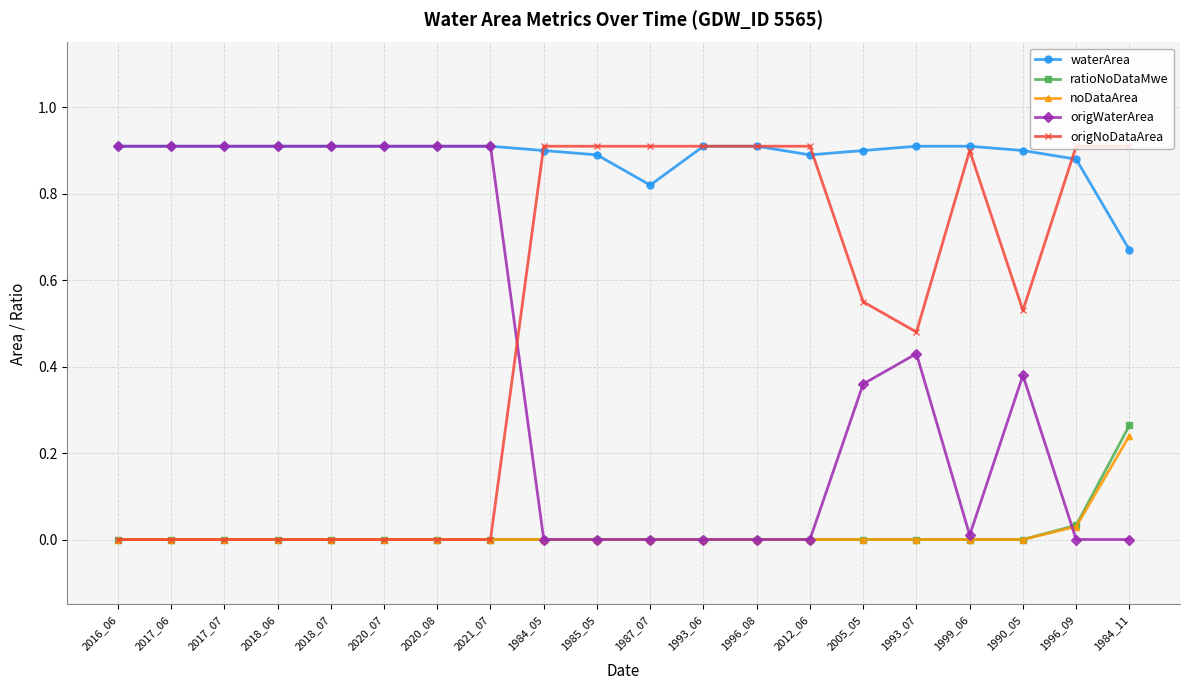

How many lines are shown in the chart?

5